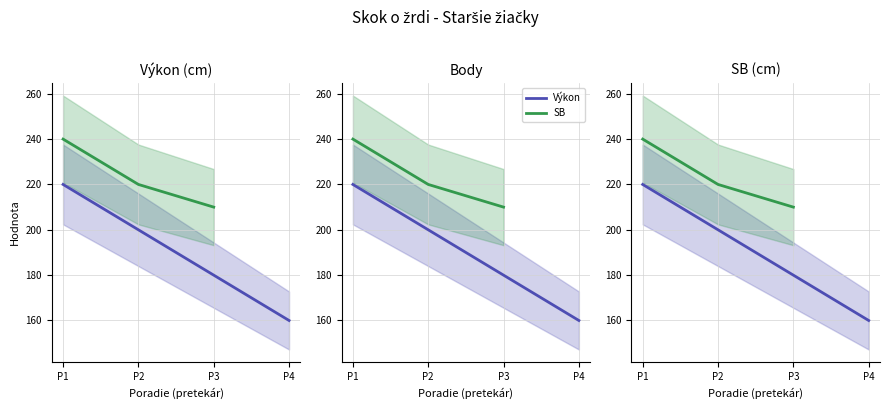

What is the sum of all Výkon values?

760.0